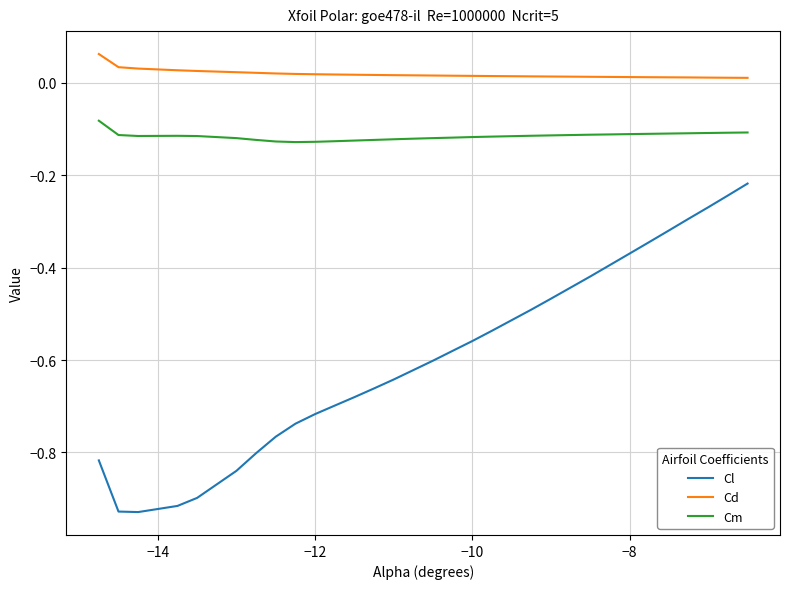

List the series in order of their overall mean, lowest first.

Cl, Cm, Cd